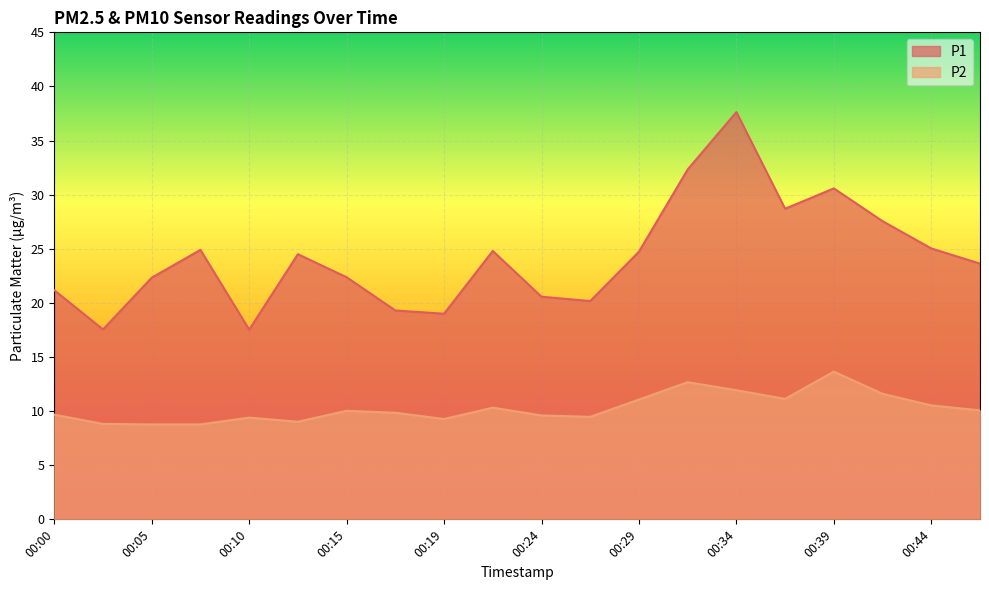

Which category has the highest value across all series?

00:34